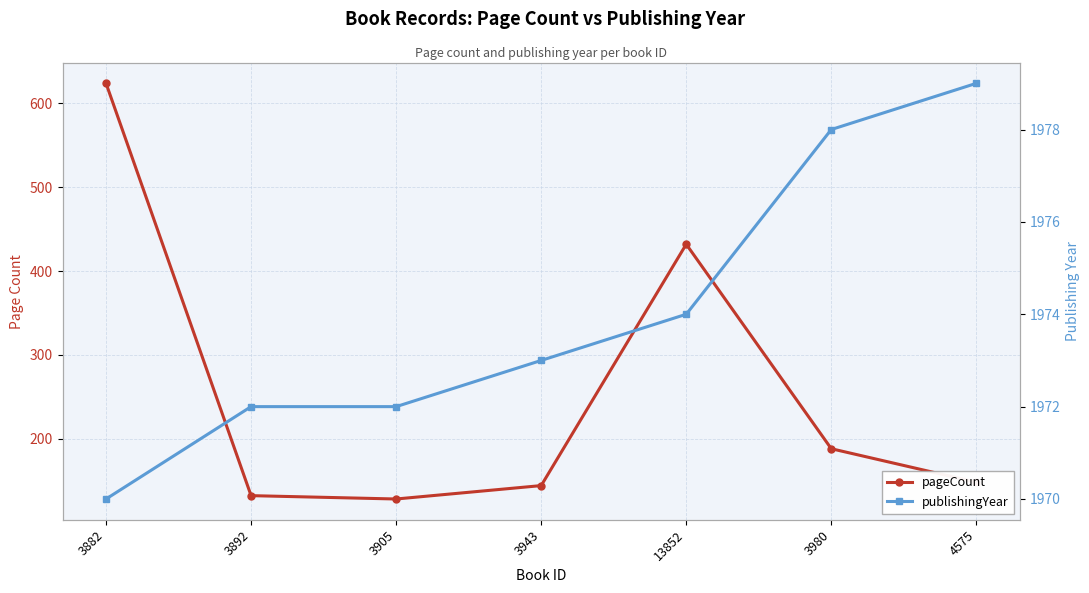

What is the total value across all series at 3980?

2166